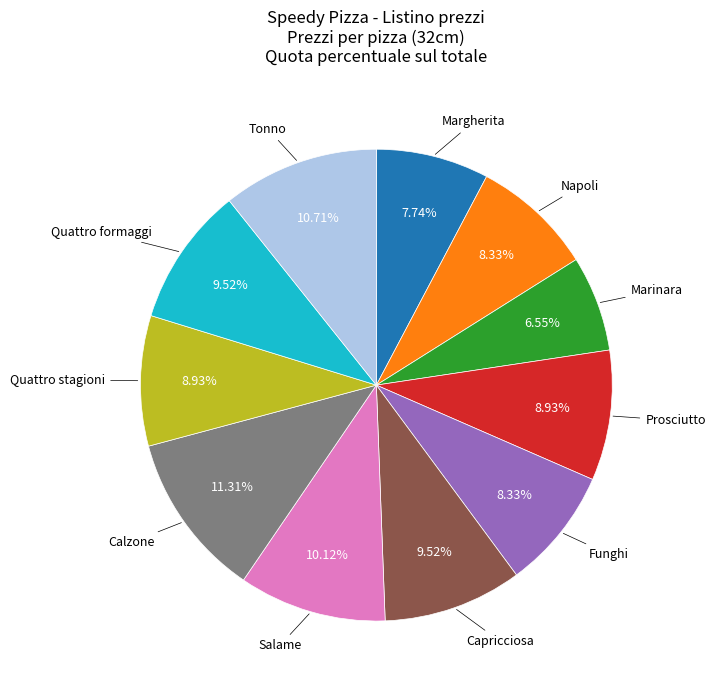

To the nearest percent, what is the difference between the largest and smallest slice percentages?

5%